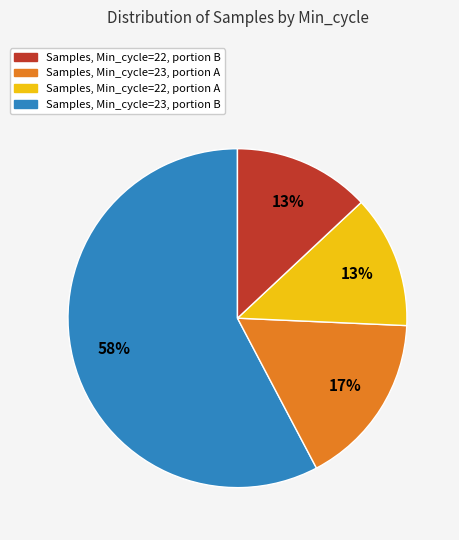

Is there any slice that represents more than half of the pie?

Yes